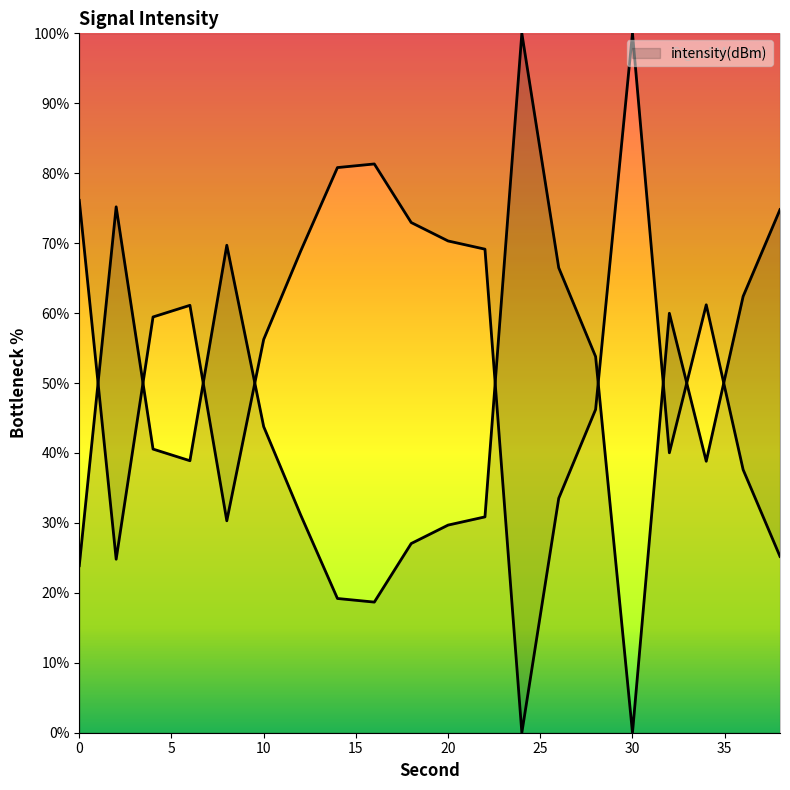

What is the difference between the second highest and minimum values?

75.2